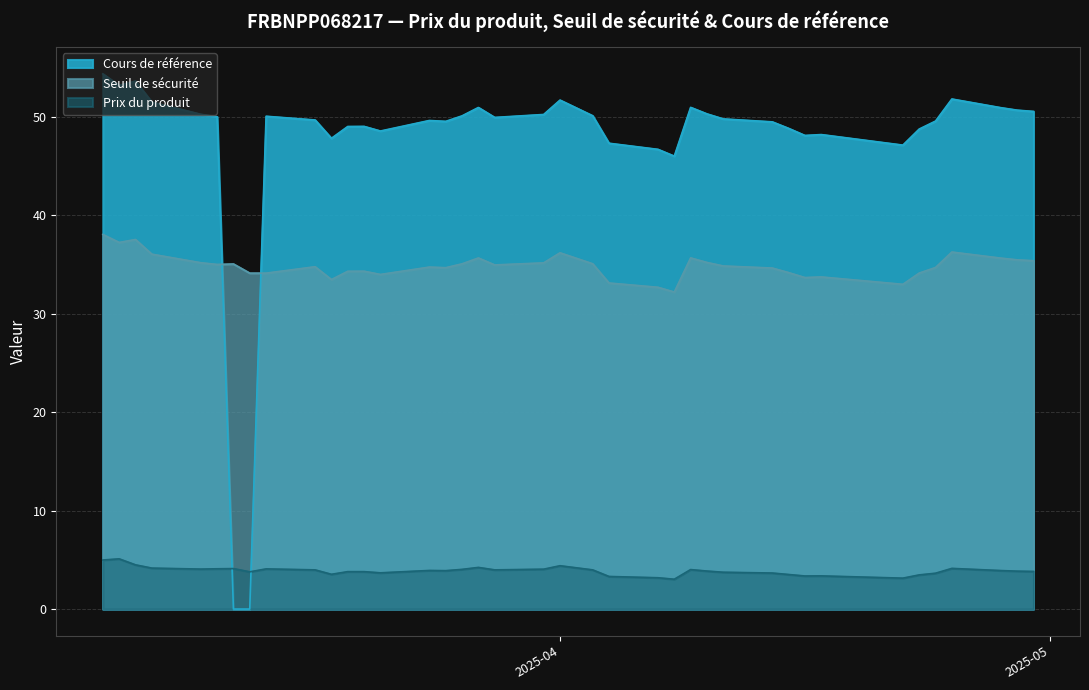

How many interior local valleys does the Cours de référence series have?

8